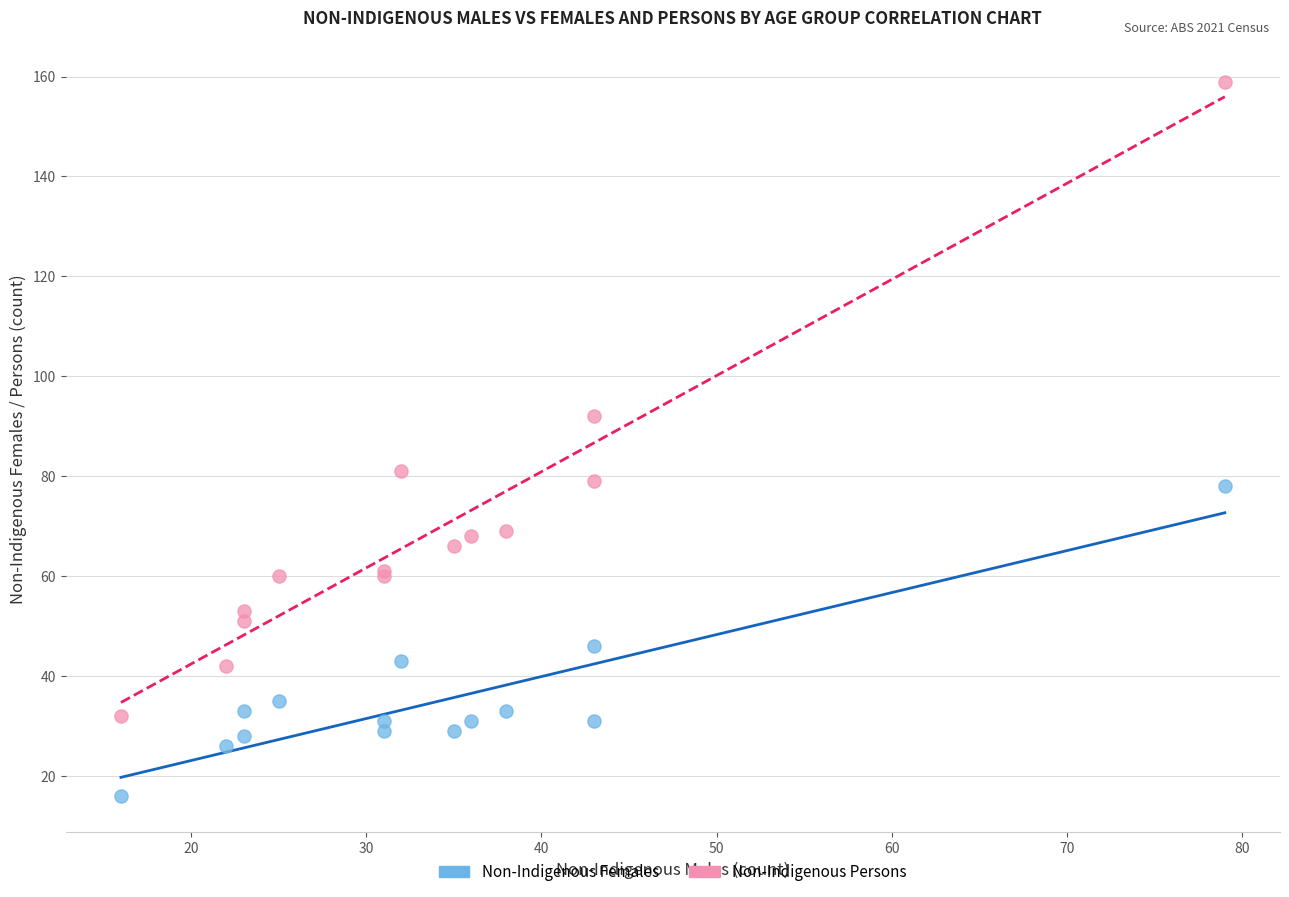

In the Non-Indigenous Persons series, what Y value is closest to 95?

92